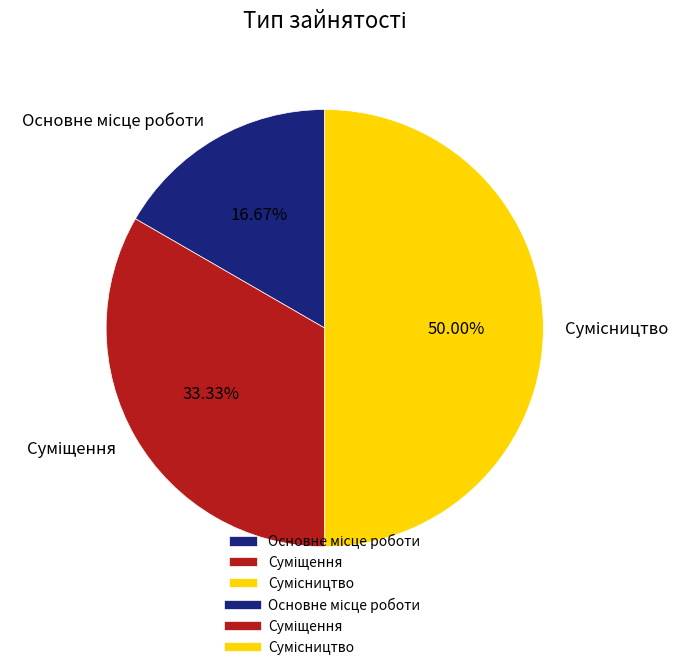

Does Сумісництво represent more than half of the total?

No